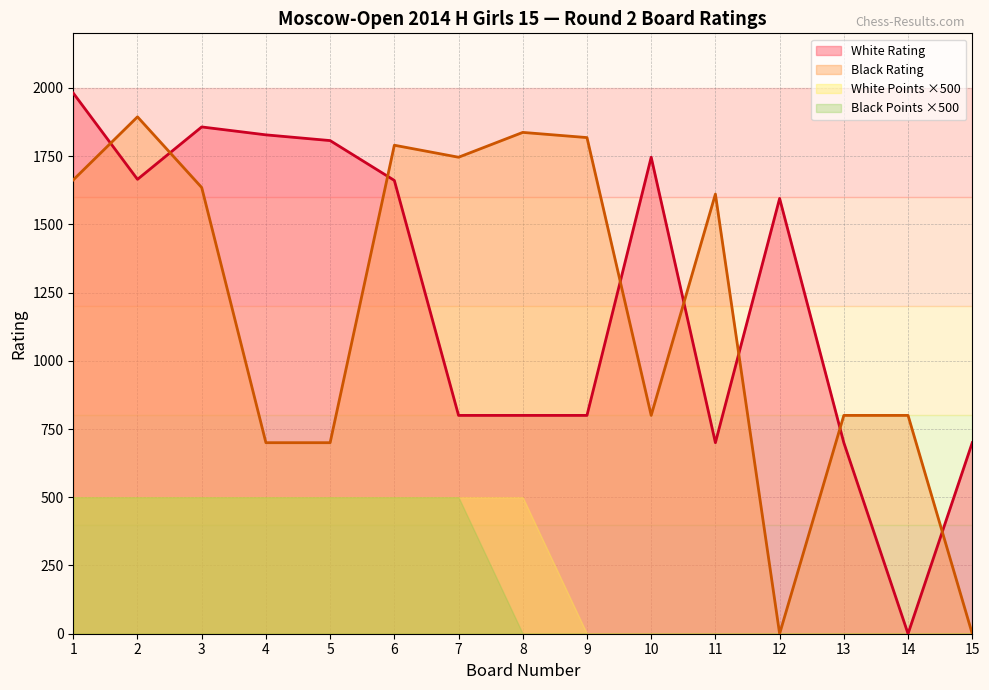

Between 1 and 11, which series saw the biggest shift?

White Rating